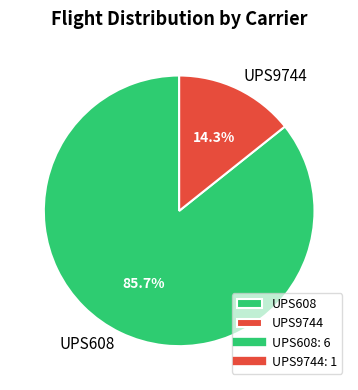

Rank the categories by value from lowest to highest.

UPS9744, UPS608